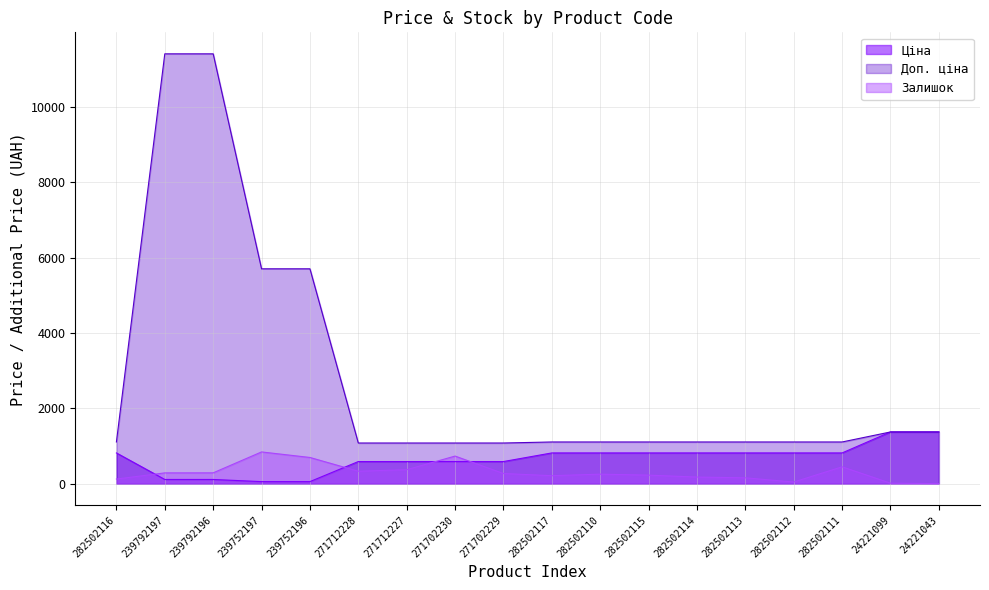

Reading right to left, transcribe all the data shown in this chart.

Ціна: 1375.4	1375.4	818.5	818.5	818.5	818.5	818.5	818.5	818.5	589.9	589.9	589.9	589.9	57.0	57.0	114.1	114.1	818.5
Доп. ціна: 1375.0	1375.0	1109.2	1109.2	1109.2	1109.2	1109.2	1109.2	1109.2	1081.7	1081.7	1081.7	1081.7	5705.0	5705.0	11410.0	11410.0	1109.2
Залишок: 4.0	16.0	450.0	46.0	158.0	178.0	229.0	255.0	214.0	272.0	735.0	373.0	333.0	698.0	845.0	290.0	289.0	125.0